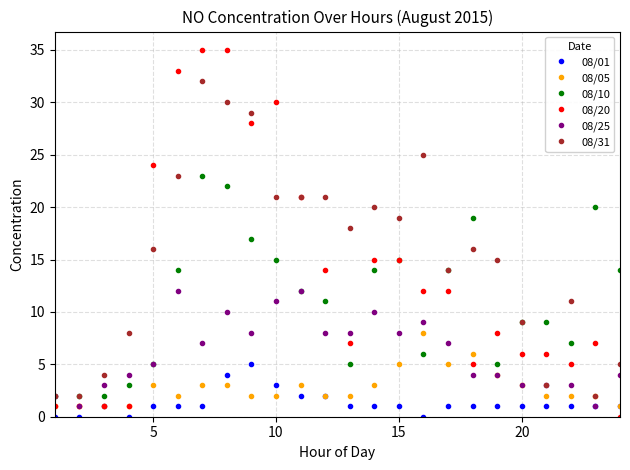

What is the greatest value displayed?

35